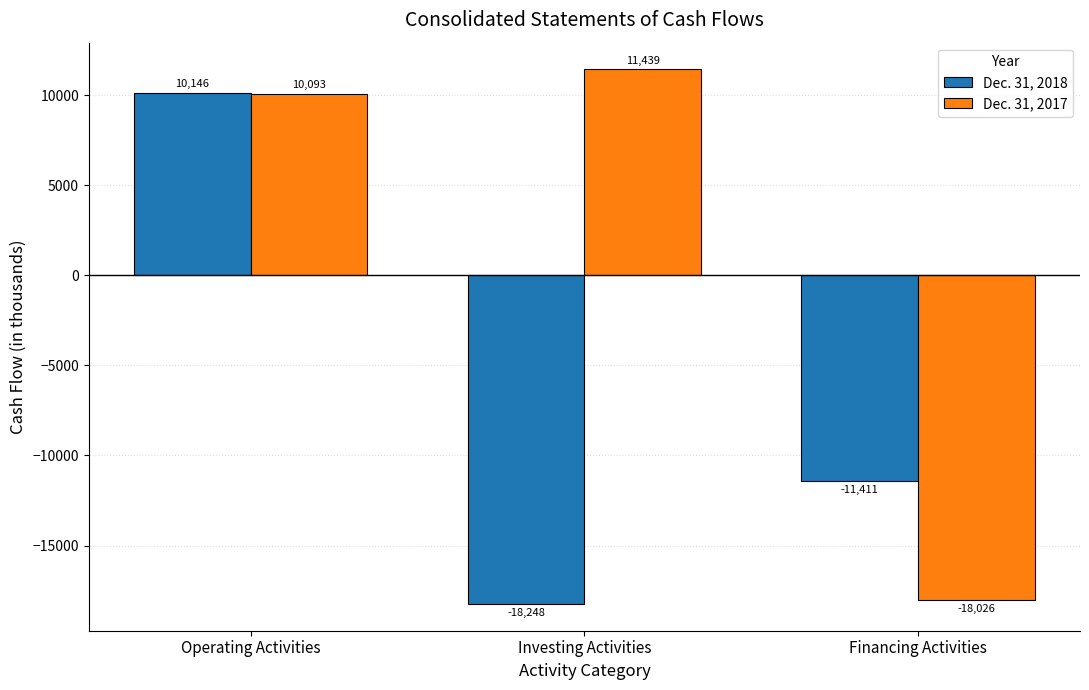

Which series has the largest total across all categories?

Dec. 31, 2017